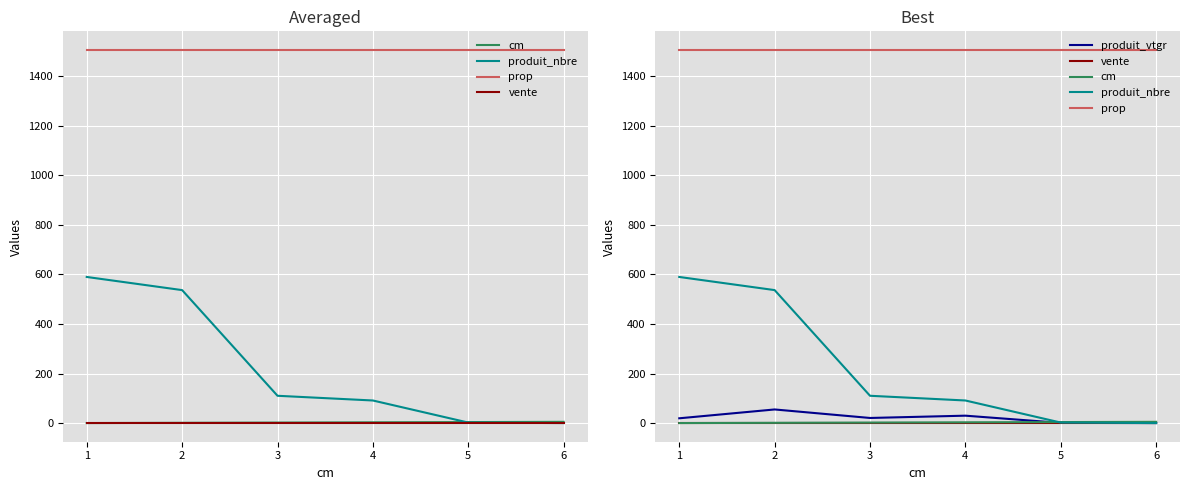

True or false: produit_vtgr and produit_nbre intersect in this chart.

False